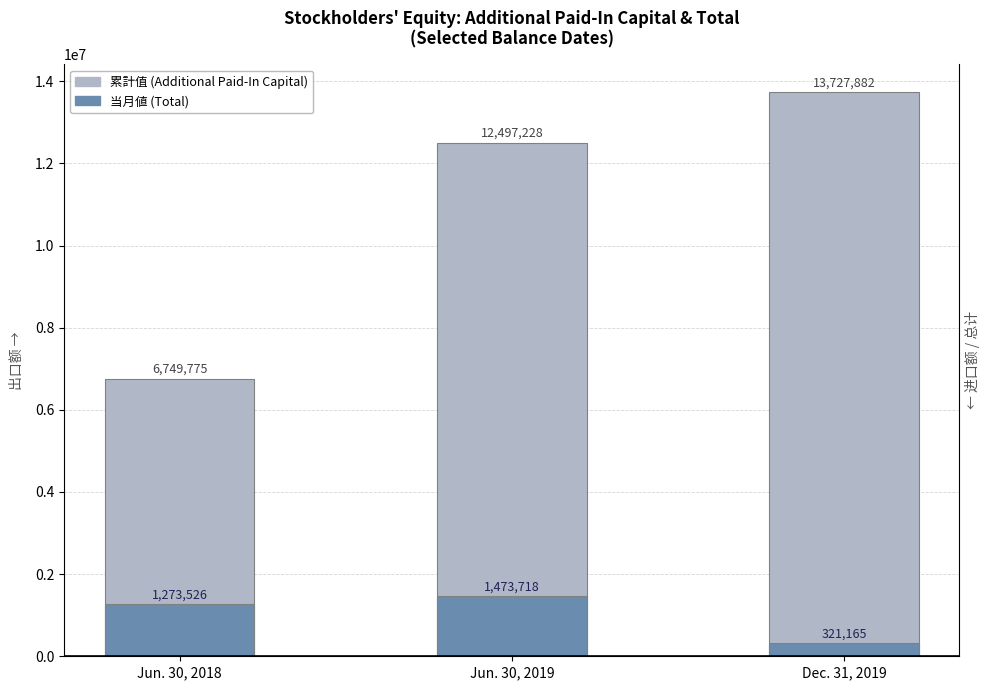

Reading left to right, list all the values displayed in this chart.

累计值(Additional Paid-In Capital): 6749775	12497228	13727882
当月值(Total): 1273526	1473718	321165